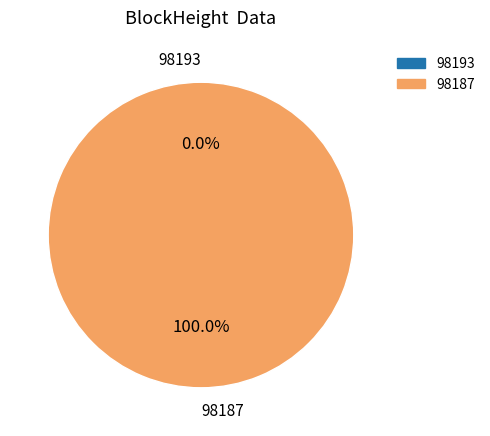

Between 98187 and 98193, which is larger?

98187